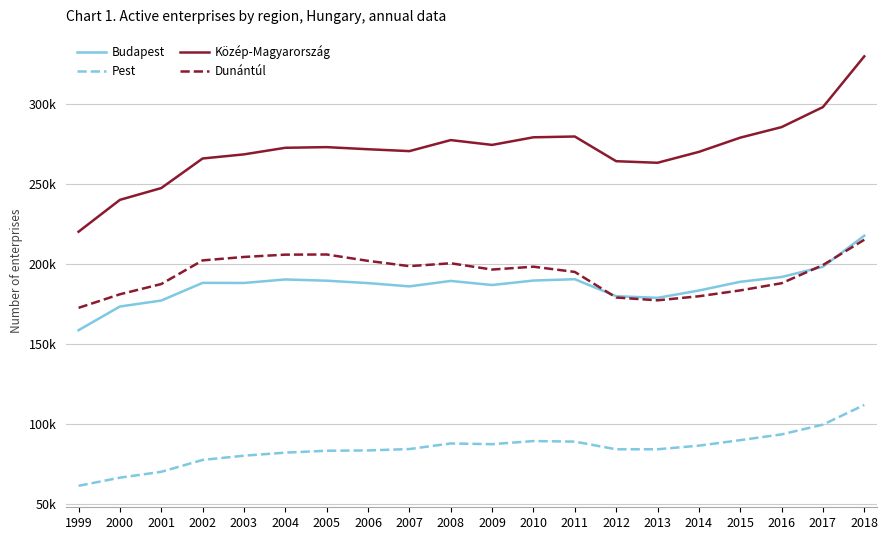

What is the total value across all series at 2002?

734831